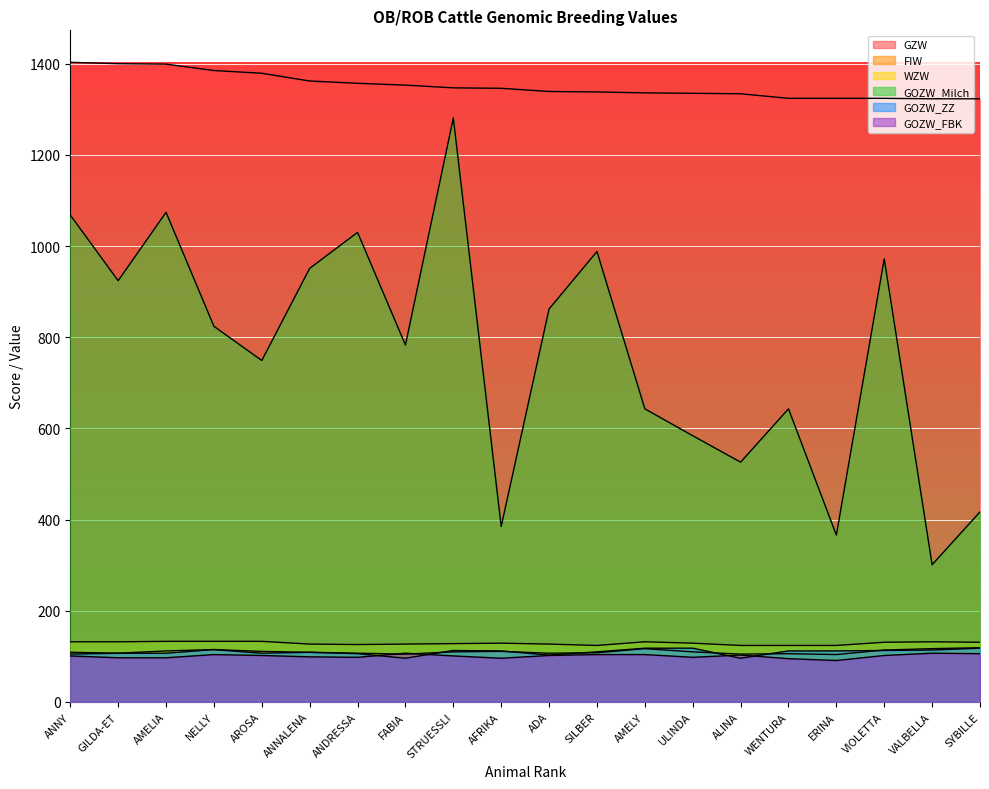

What is the label of the 9th point from the left?

STRUESSLI